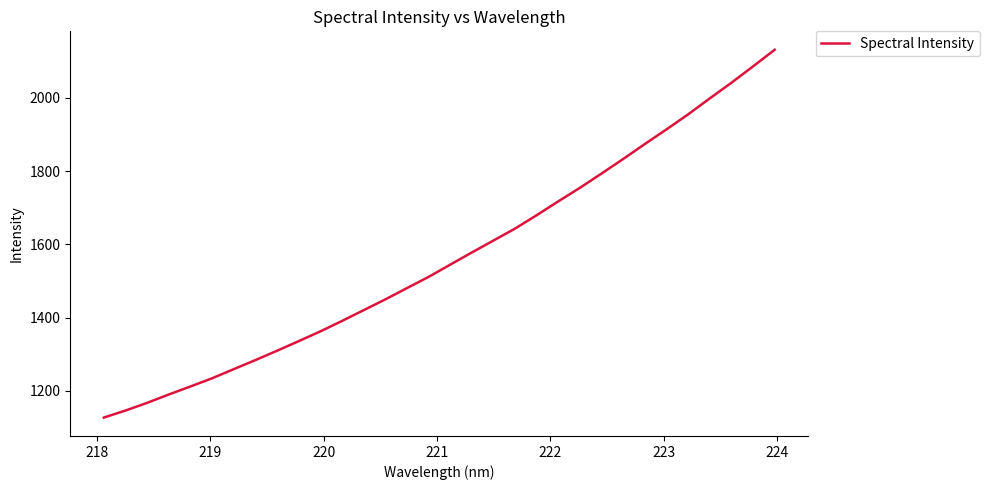

What is the difference between the maximum and minimum values?

1004.0